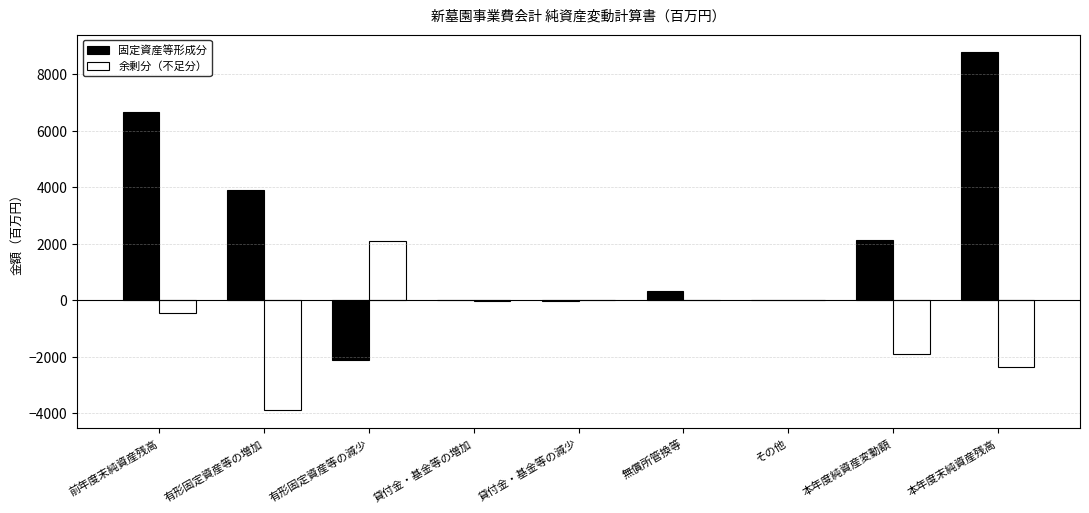

What is the maximum value for 固定資産等形成分?

8771